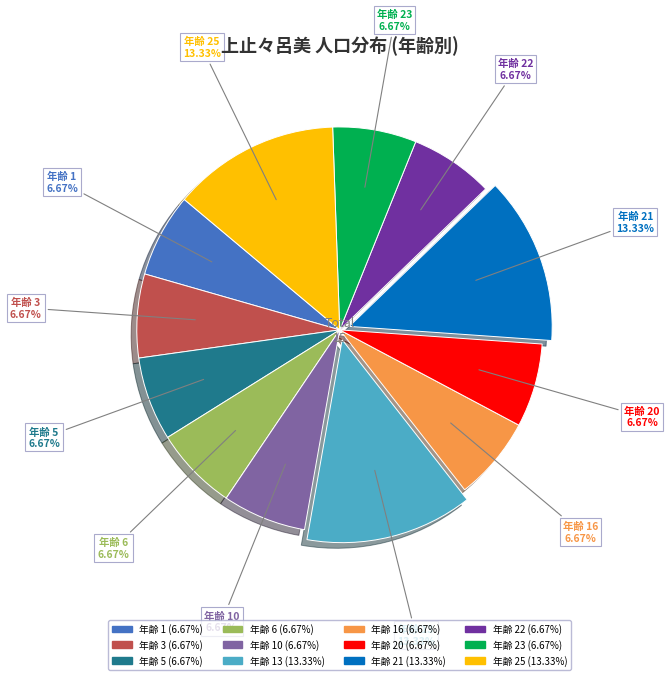

Is there a majority slice in this chart?

No